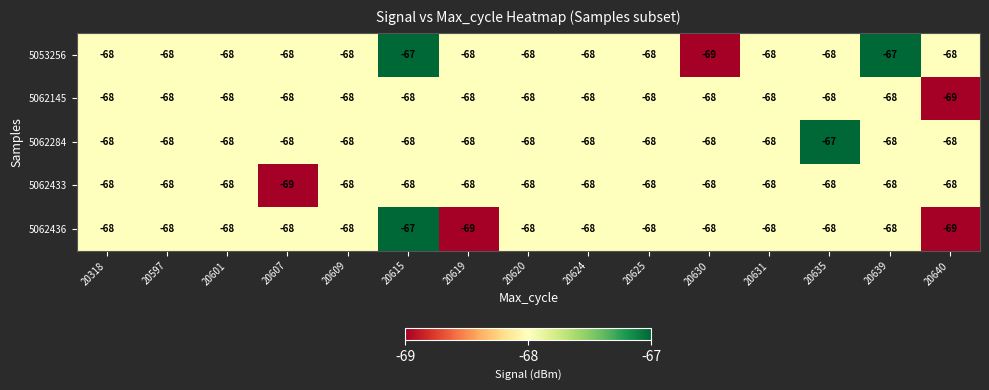

What is the highest value of the 5062284 series?

-67